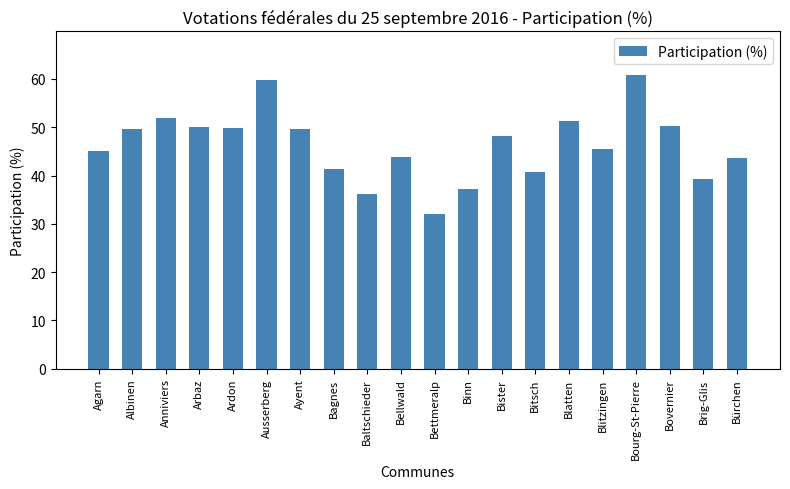

What is the value of the 15th bar from the left?

51.3